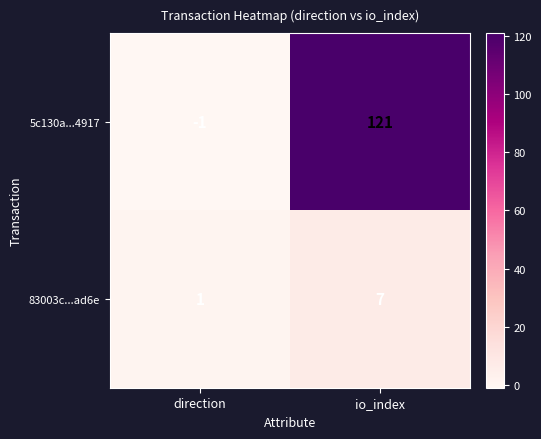

Reading left to right, transcribe all the data shown in this chart.

5c130a...4917: direction=-1	io_index=121
83003c...ad6e: direction=1	io_index=7